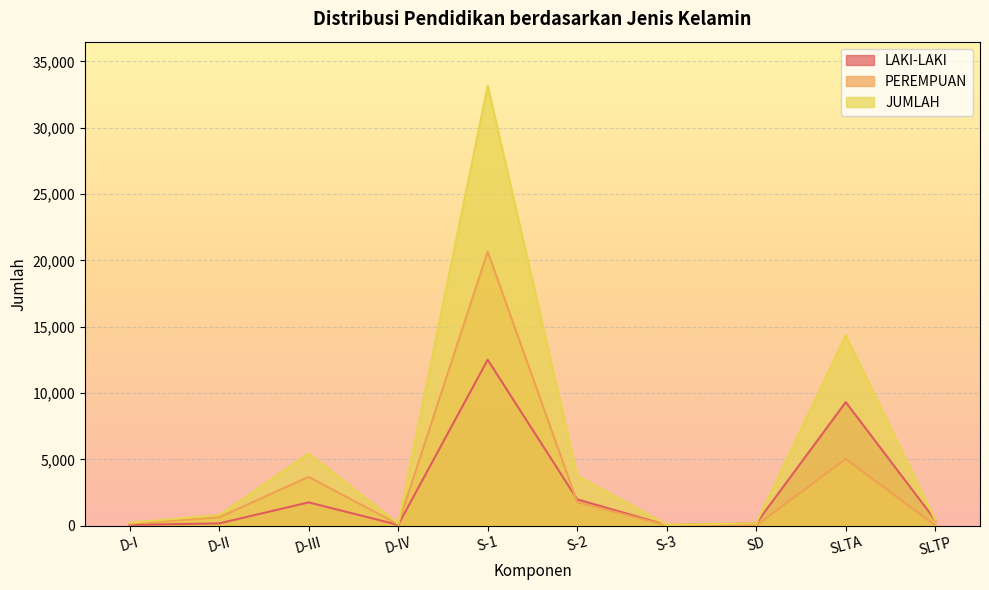

Rank the categories by PEREMPUAN value from lowest to highest.

SD, SLTP, S-3, D-IV, D-I, D-II, S-2, D-III, SLTA, S-1